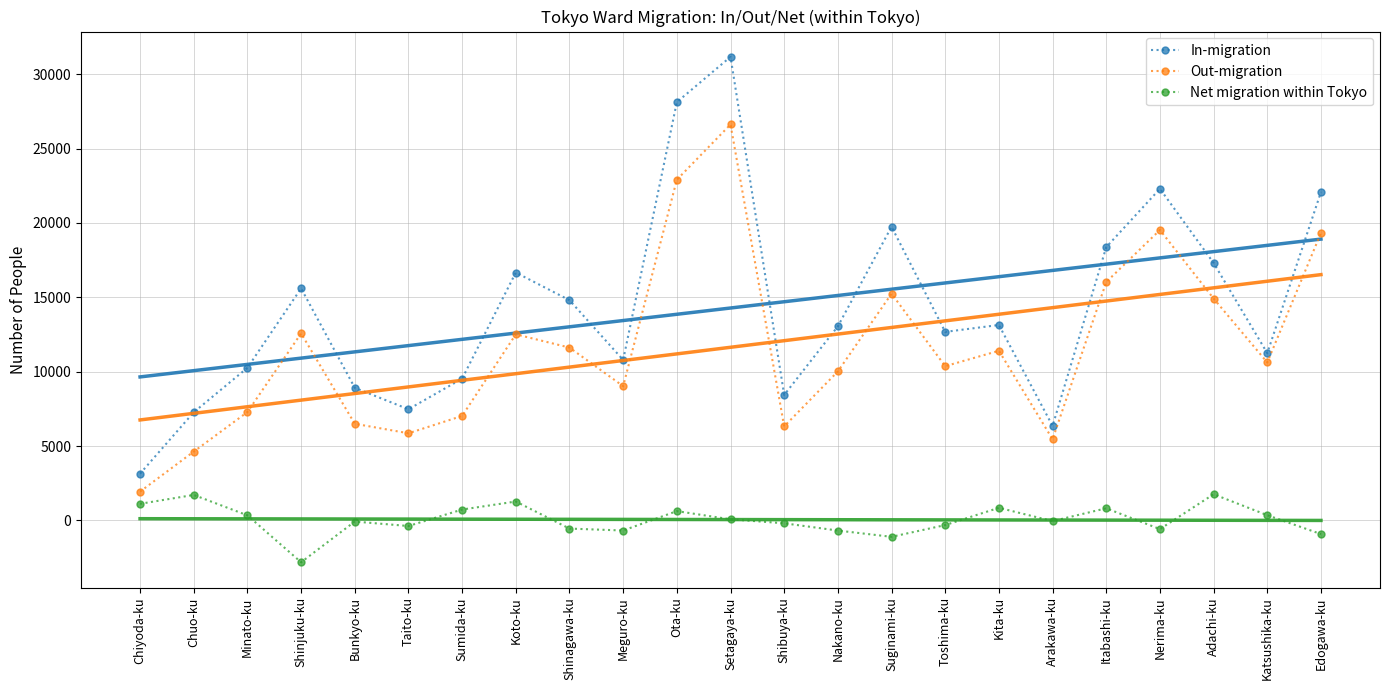

Does the chart have visible grid lines?

Yes